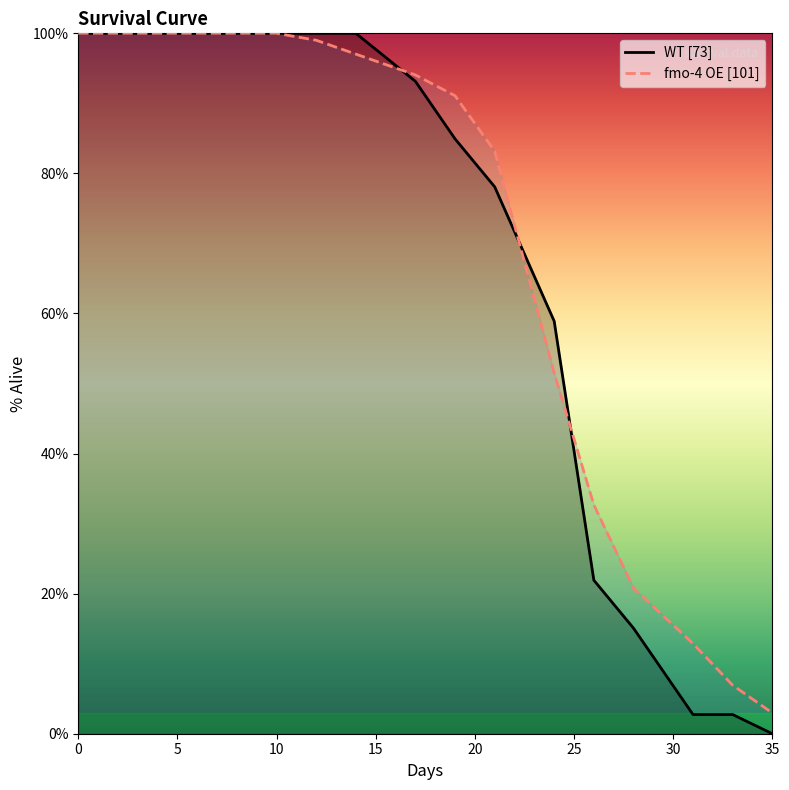

What is the difference between the second highest and second lowest values in the WT [73] series?

97.3